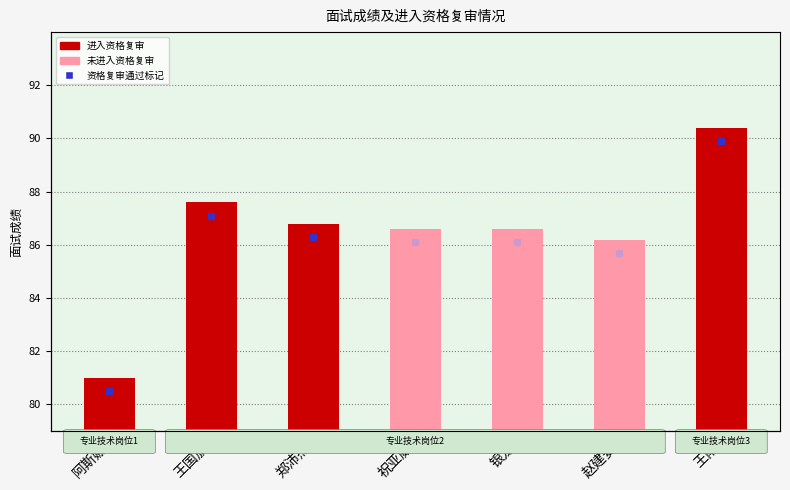

Count the number of categories in the chart.

7